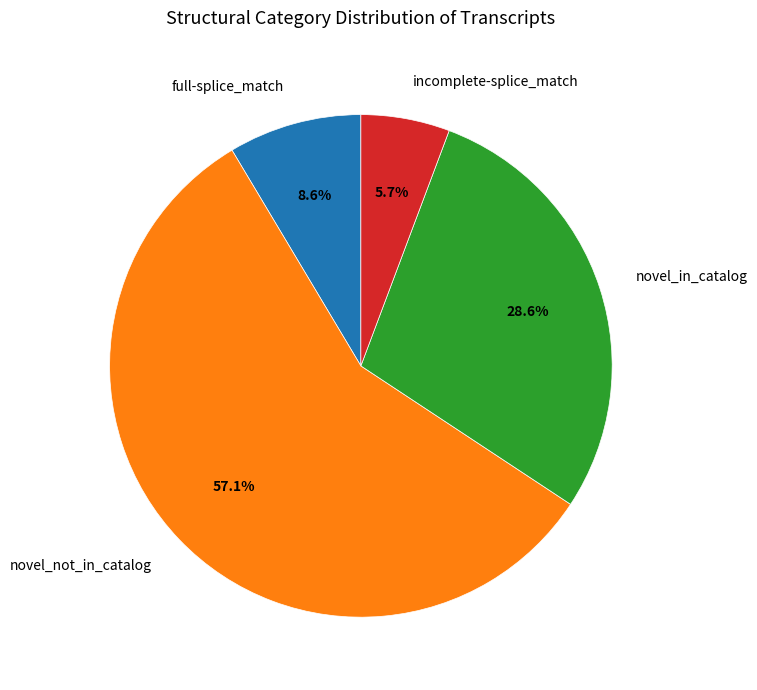

Combined, do novel_in_catalog and novel_not_in_catalog account for over 50%?

Yes